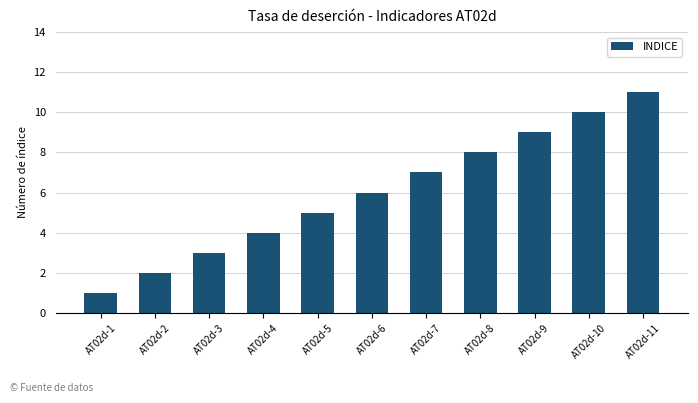

Which has a higher value, AT02d-1 or AT02d-7?

AT02d-7